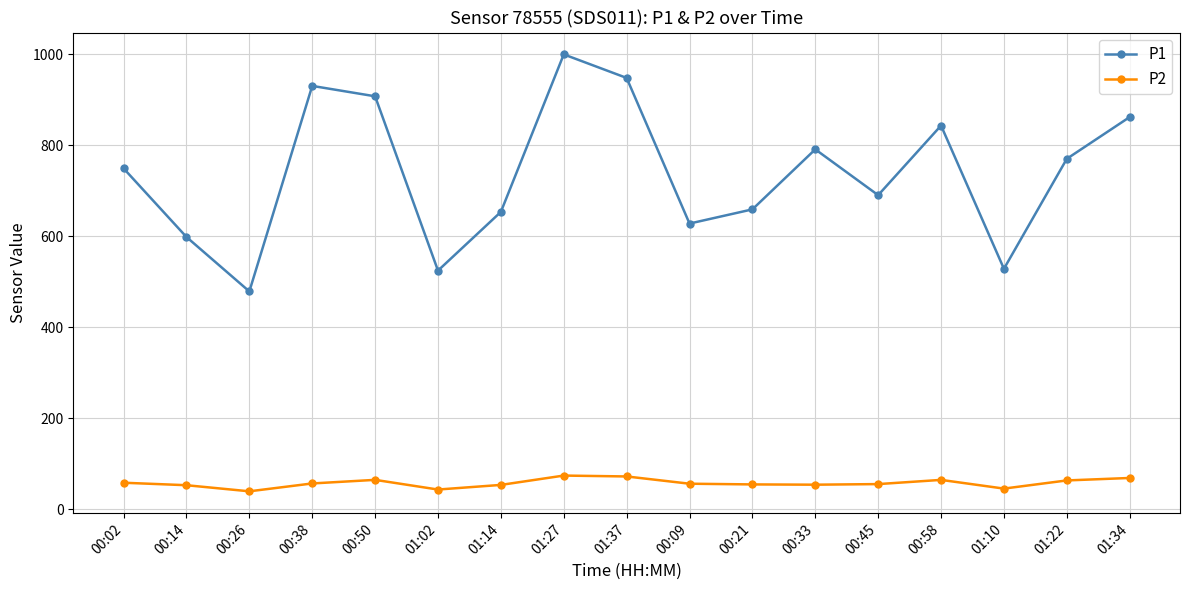

The value of P1 at 01:14 is 653.7. True or false?

True